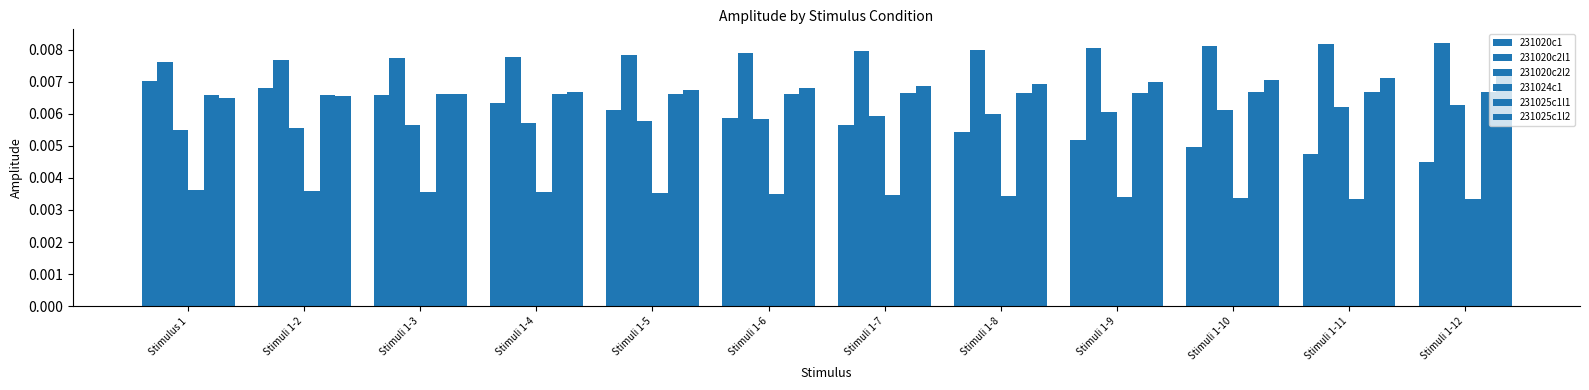

What is the label of the 10th bar from the left?

Stimuli 1-10